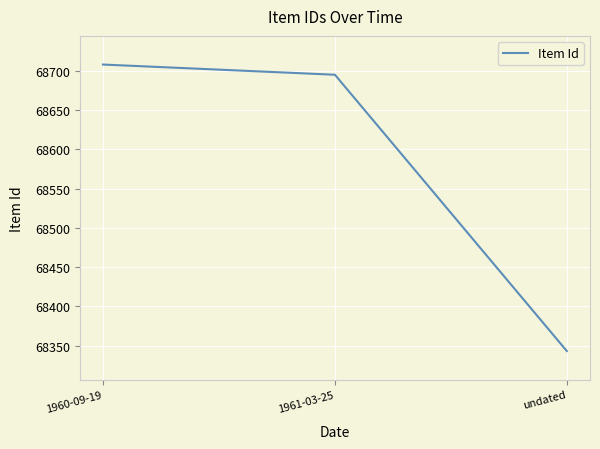

What is the difference between the values at 1961-03-25 and undated?

352